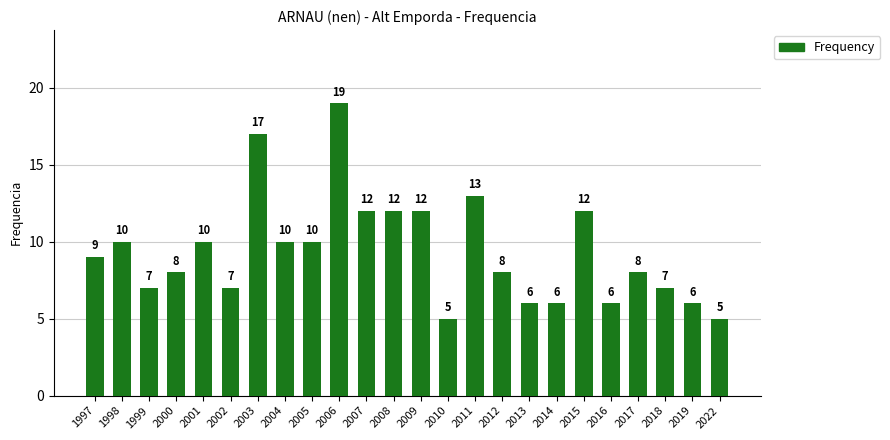

Which has a higher value, 2007 or 2017?

2007